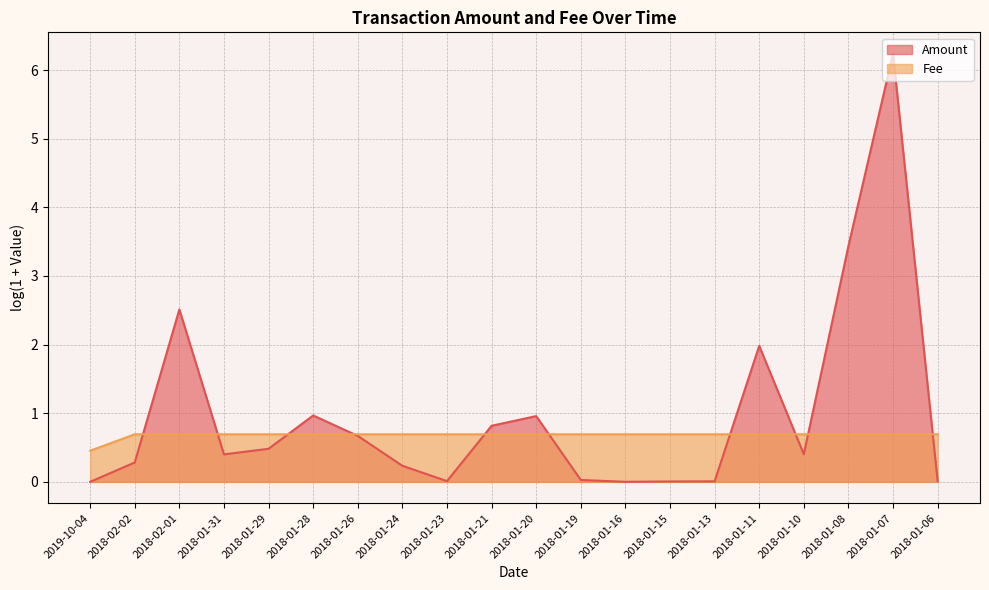

True or false: the data shows 0.7 at 2018-01-16.

True